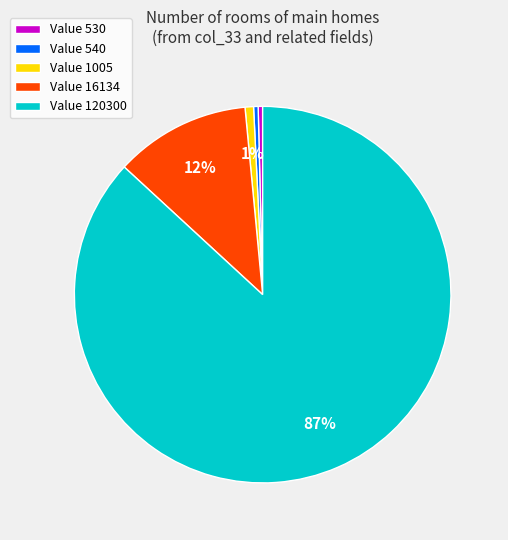

To the nearest percent, what is the combined percentage of Value 16134 and Value 530?

12%